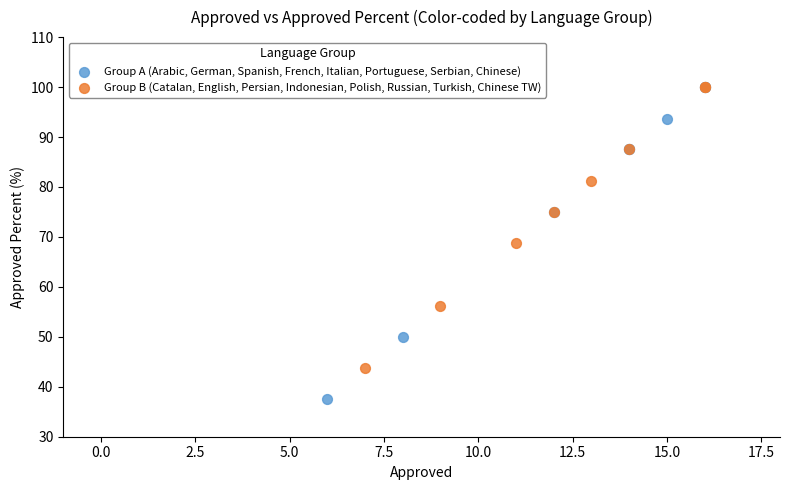

What are all the series names shown in the legend?

Group A (Arabic, German, Spanish, French, Italian, Portuguese, Serbian, Chinese), Group B (Catalan, English, Persian, Indonesian, Polish, Russian, Turkish, Chinese TW)